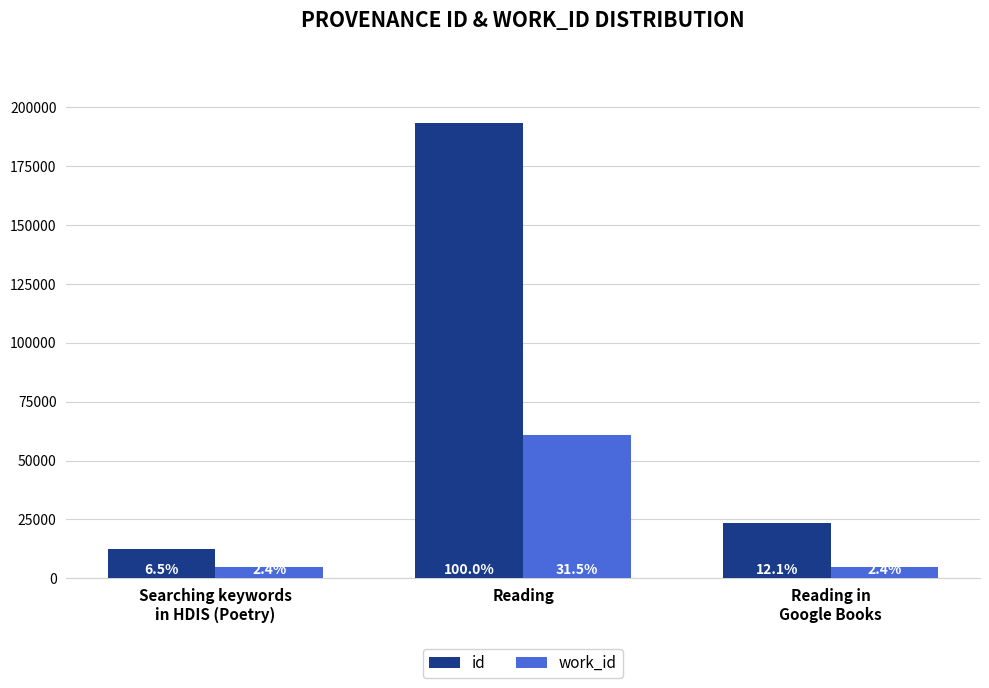

What is the lowest value of the work_id series?

4643